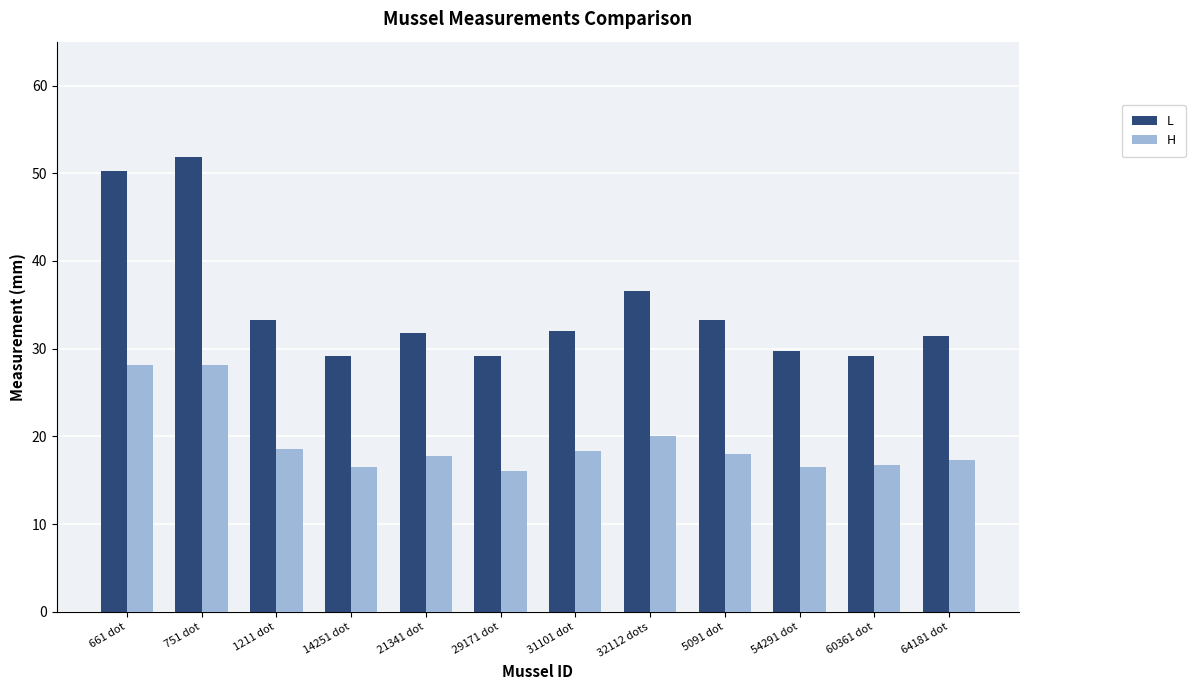

At which label is L closest to 40?

32112 dots